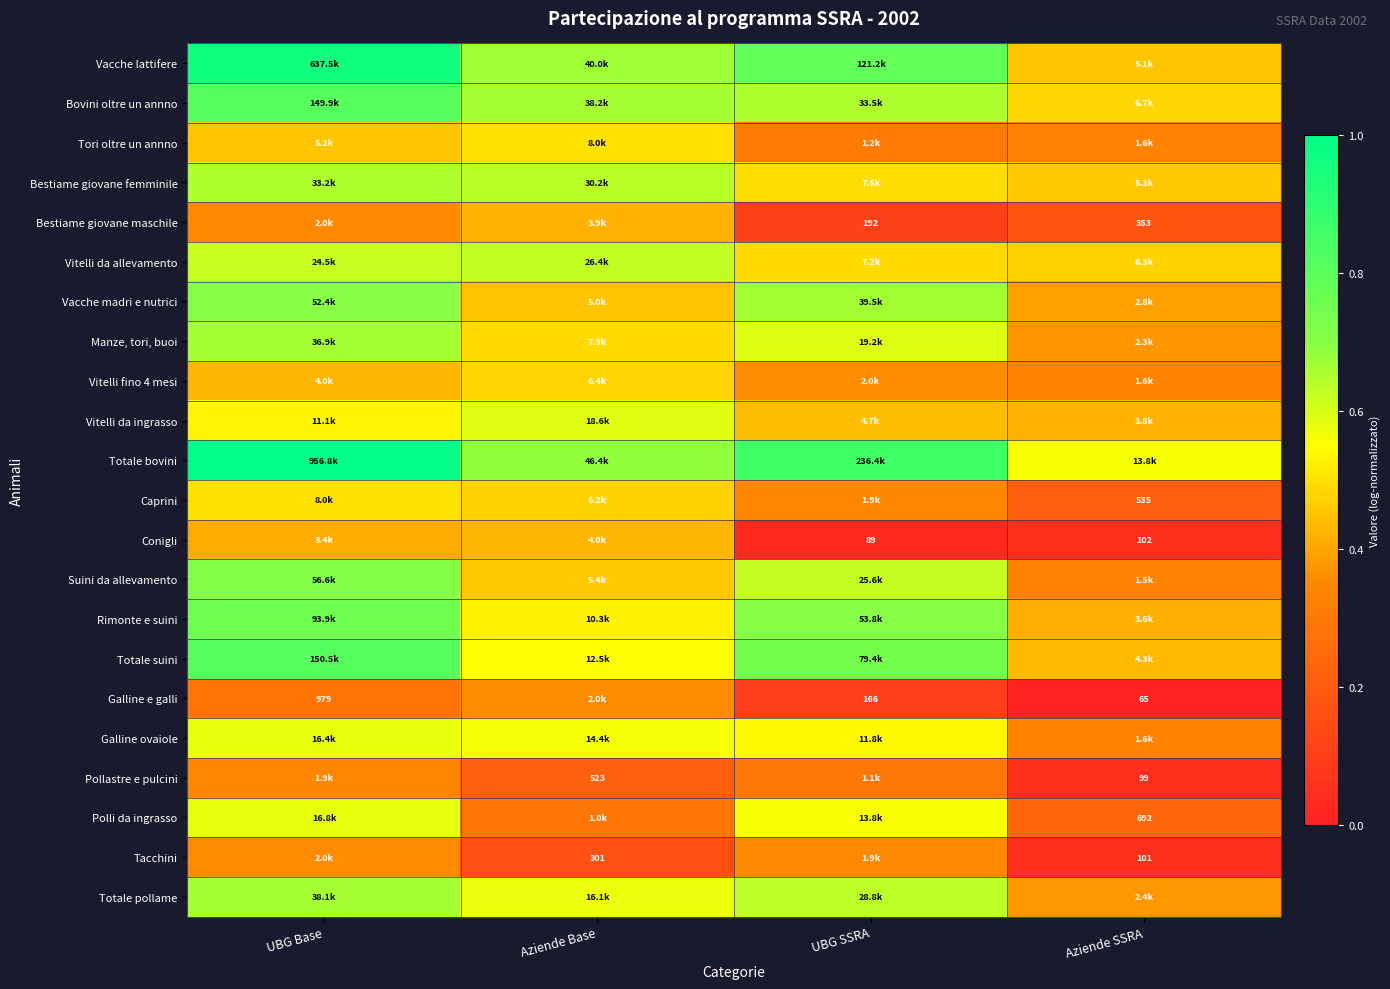

At which label is Bestiame giovane maschile closest to 0?

UBG SSRA